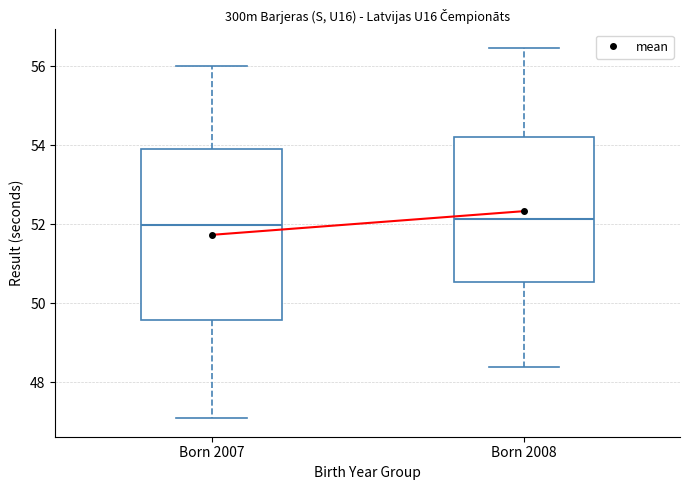

Reading left to right, transcribe this box plot: for each box, give where its median line is, the range the box spans, and where its two whiskers end, as read against the y-axis. The values are not printed on the chart, so give them approximately, as read against the axis.

Born 2007: median 52.0, box 49.6 to 54.0, whiskers 47.0 to 56.0
Born 2008: median 52.2, box 50.6 to 54.2, whiskers 48.4 to 56.4